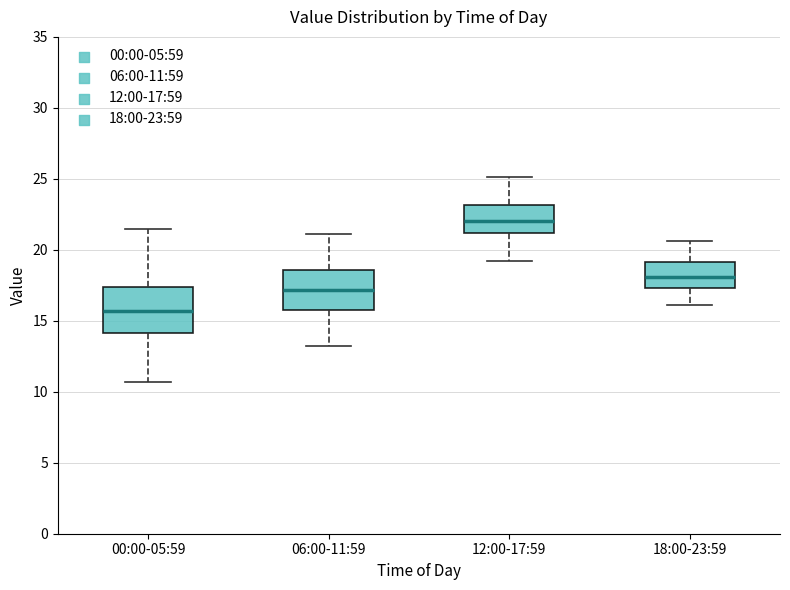

Reading left to right, read every box against the y-axis: the position of its median line, the range the box covers, and the ends of its whiskers. The values are not printed on the chart, so give them approximately, as read against the axis.

00:00-05:59: median 15.5, box 14.0 to 17.5, whiskers 10.5 to 21.5
06:00-11:59: median 17.0, box 16.0 to 18.5, whiskers 13.0 to 21.0
12:00-17:59: median 22.0, box 21.0 to 23.0, whiskers 19.0 to 25.0
18:00-23:59: median 18.0, box 17.5 to 19.0, whiskers 16.0 to 20.5